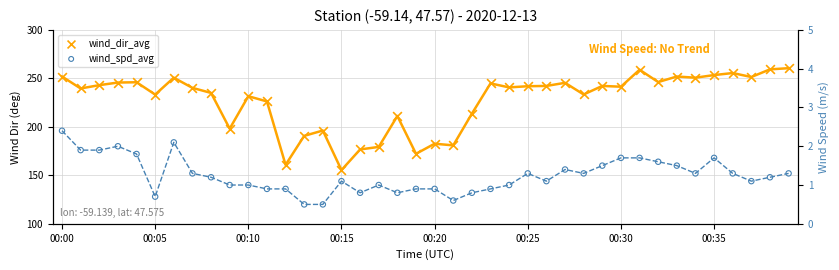

What are all the series names shown in the legend?

wind_dir_avg, wind_spd_avg